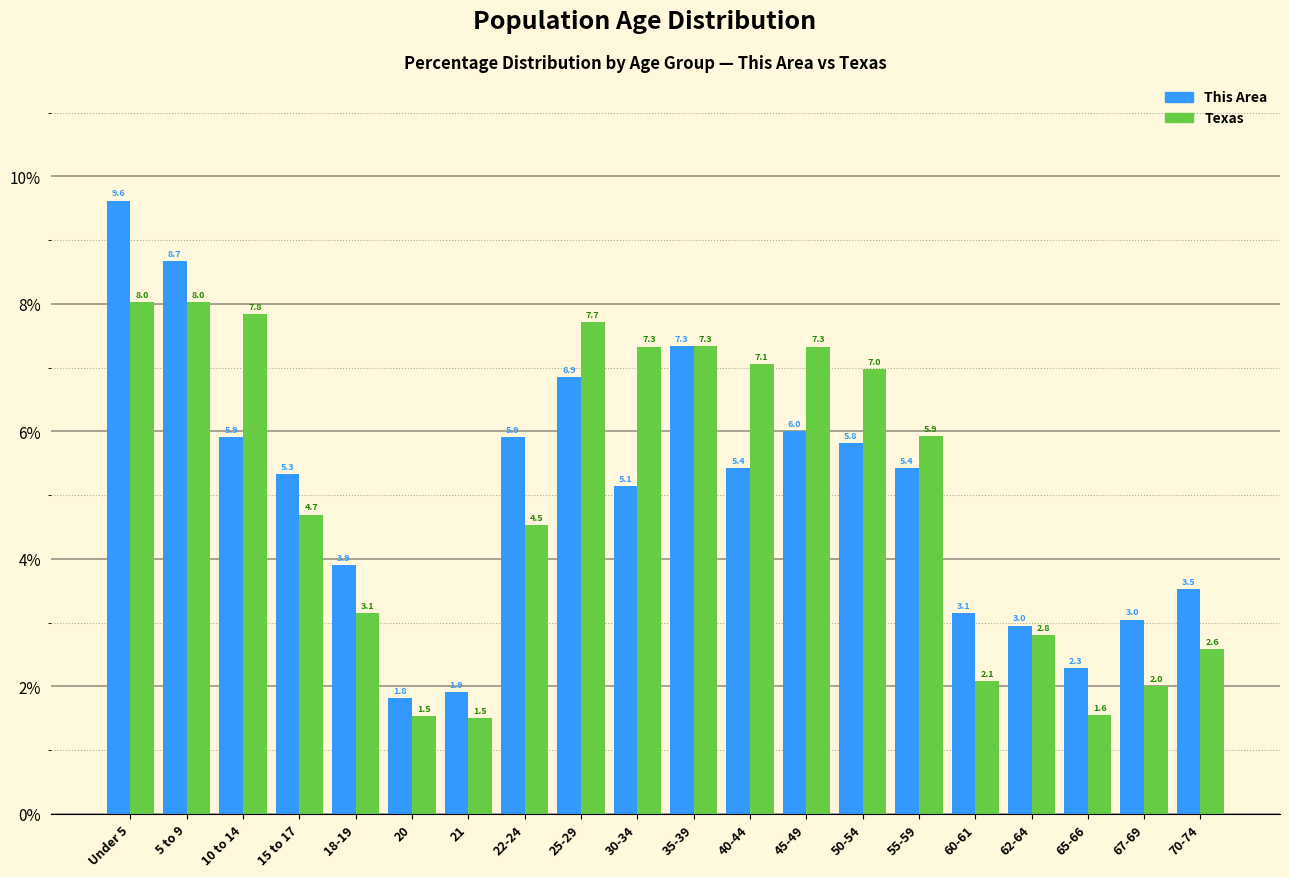

Reading left to right, extract all data points from this chart.

This Area: 9.6	8.7	5.9	5.3	3.9	1.8	1.9	5.9	6.9	5.1	7.3	5.4	6.0	5.8	5.4	3.1	3.0	2.3	3.0	3.5
Texas: 8.0	8.0	7.8	4.7	3.1	1.5	1.5	4.5	7.7	7.3	7.3	7.1	7.3	7.0	5.9	2.1	2.8	1.6	2.0	2.6